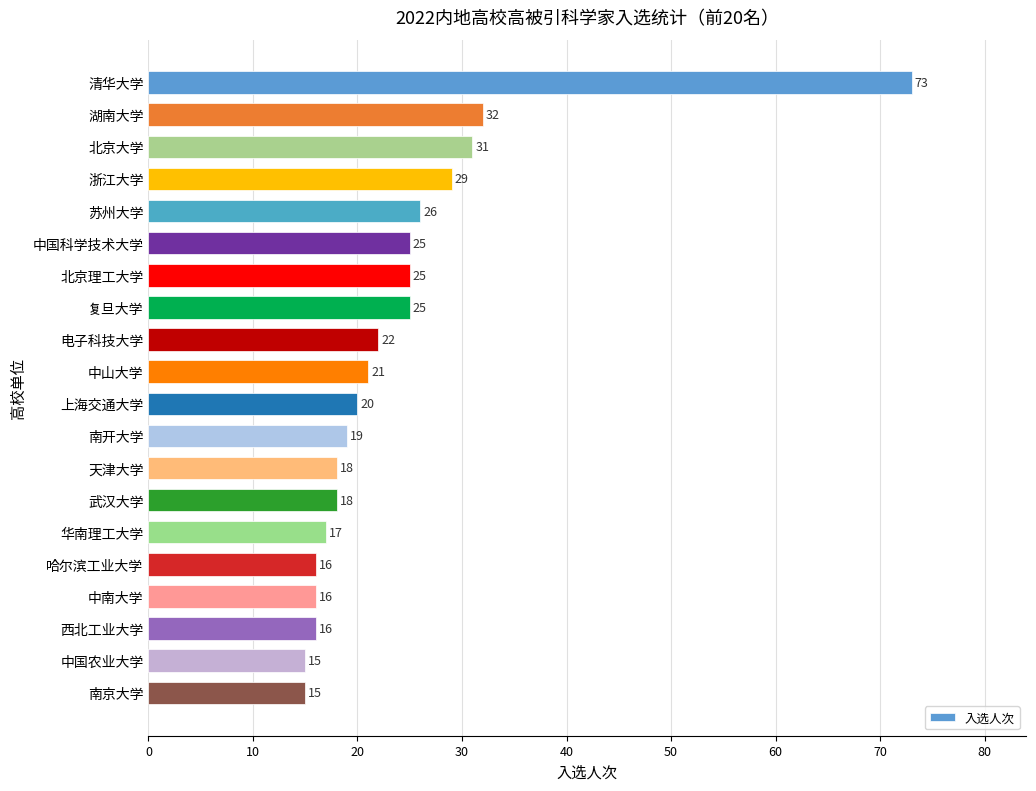

Between 中国农业大学 and 中南大学, which is larger?

中南大学